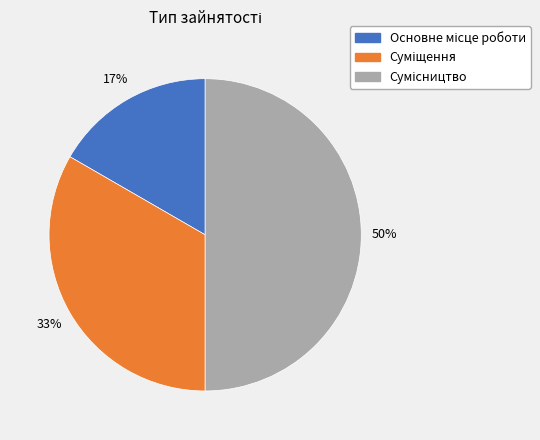

To the nearest percent, what is the difference between the largest and smallest slice percentages?

33%